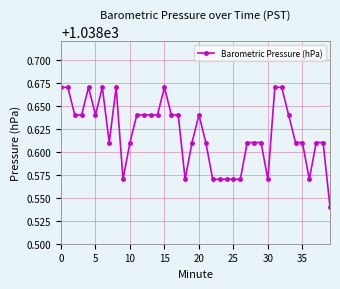

True or false: there are more than 0 points higher than both neighbors.

True